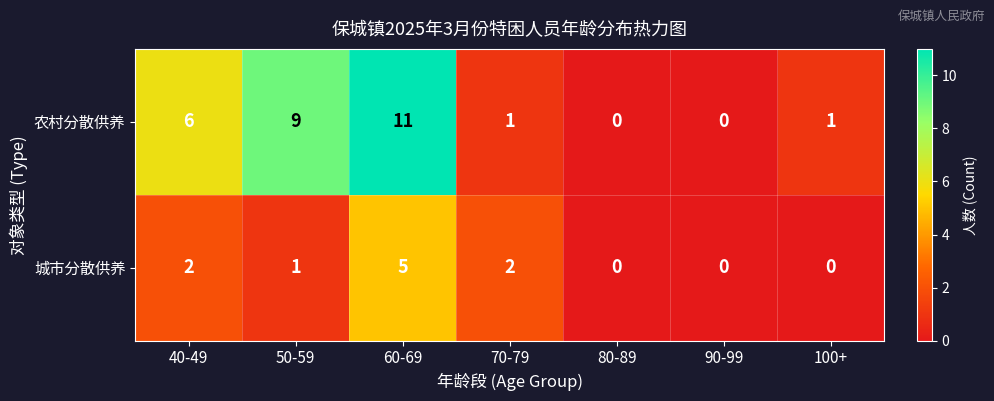

Rank the series by their maximum value, from lowest to highest.

城市分散供养, 农村分散供养